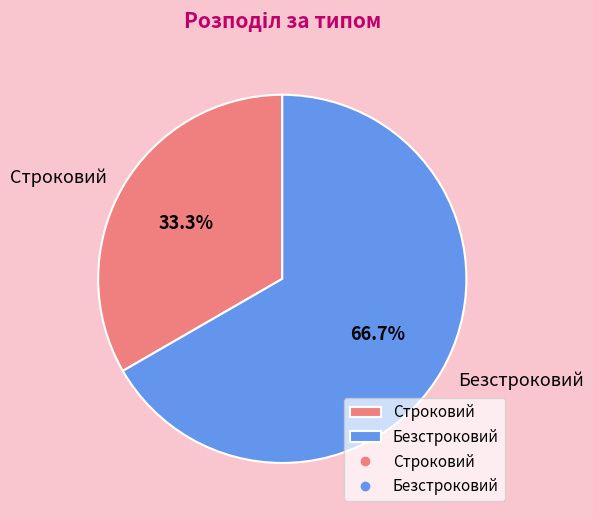

Combined, do Строковий and Безстроковий account for over 50%?

Yes